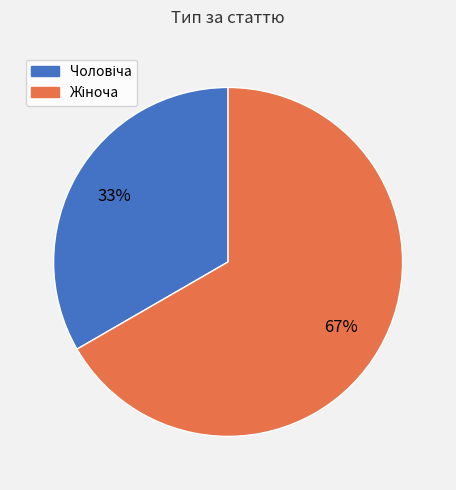

Count the number of slices in the pie.

2